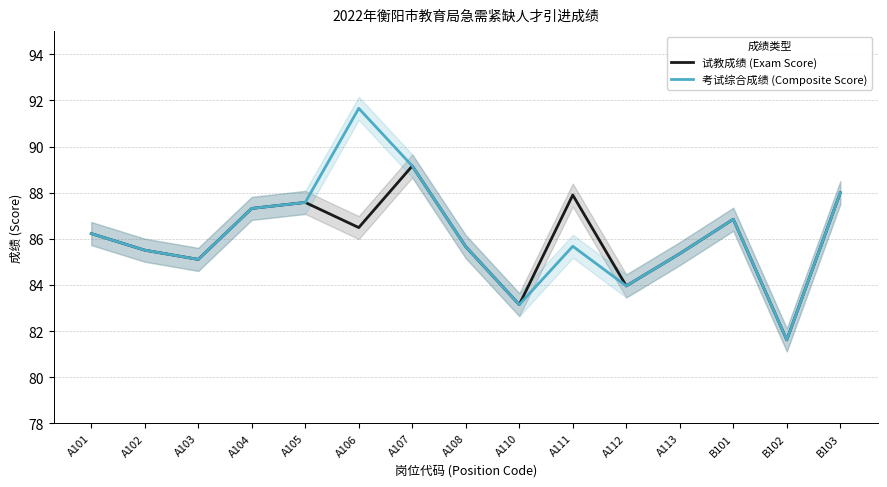

At which category is the sum across all series the highest?

A107